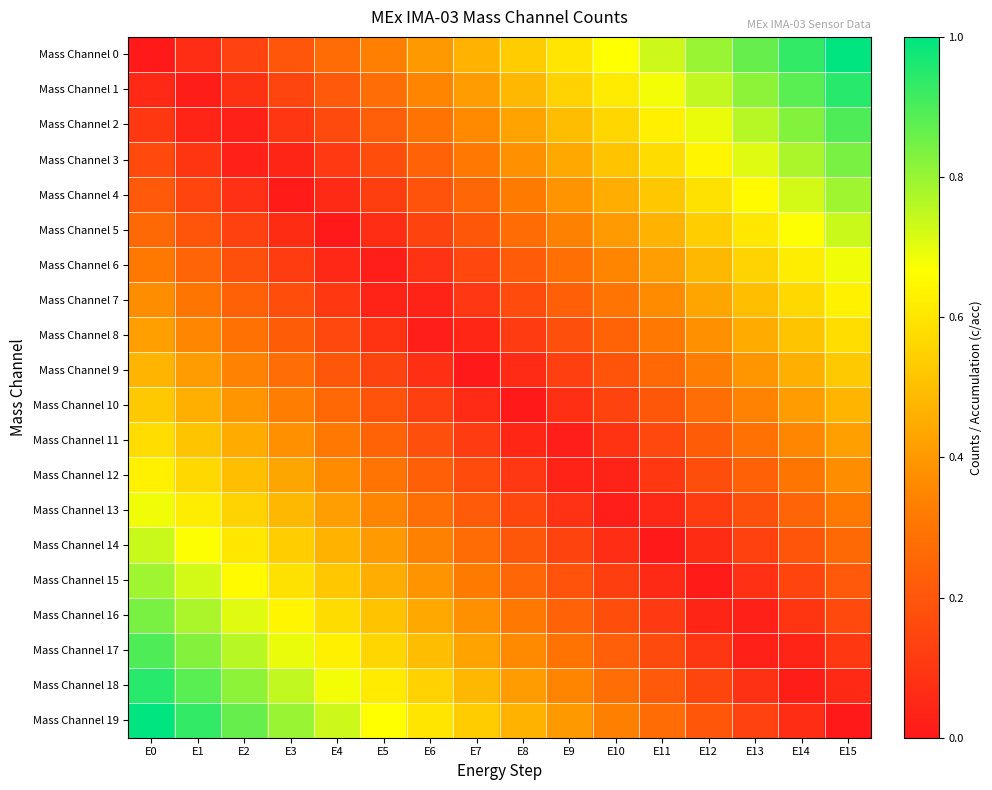

Reading left to right, list all the values displayed in this chart.

Mass Channel 0: E0=0.0	E1=0.1	E2=0.1	E3=0.2	E4=0.3	E5=0.3	E6=0.4	E7=0.5	E8=0.5	E9=0.6	E10=0.7	E11=0.7	E12=0.8	E13=0.9	E14=0.9	E15=1.0
Mass Channel 1: E0=0.1	E1=0.0	E2=0.1	E3=0.1	E4=0.2	E5=0.3	E6=0.3	E7=0.4	E8=0.5	E9=0.5	E10=0.6	E11=0.7	E12=0.7	E13=0.8	E14=0.9	E15=0.9
Mass Channel 2: E0=0.1	E1=0.0	E2=0.0	E3=0.1	E4=0.2	E5=0.2	E6=0.3	E7=0.4	E8=0.4	E9=0.5	E10=0.6	E11=0.6	E12=0.7	E13=0.8	E14=0.8	E15=0.9
Mass Channel 3: E0=0.2	E1=0.1	E2=0.0	E3=0.0	E4=0.1	E5=0.2	E6=0.2	E7=0.3	E8=0.4	E9=0.4	E10=0.5	E11=0.6	E12=0.6	E13=0.7	E14=0.8	E15=0.8
Mass Channel 4: E0=0.2	E1=0.1	E2=0.1	E3=0.0	E4=0.1	E5=0.1	E6=0.2	E7=0.3	E8=0.3	E9=0.4	E10=0.5	E11=0.5	E12=0.6	E13=0.7	E14=0.7	E15=0.8
Mass Channel 5: E0=0.3	E1=0.2	E2=0.1	E3=0.1	E4=0.0	E5=0.1	E6=0.1	E7=0.2	E8=0.3	E9=0.3	E10=0.4	E11=0.5	E12=0.5	E13=0.6	E14=0.7	E15=0.7
Mass Channel 6: E0=0.3	E1=0.2	E2=0.2	E3=0.1	E4=0.0	E5=0.0	E6=0.1	E7=0.2	E8=0.2	E9=0.3	E10=0.4	E11=0.4	E12=0.5	E13=0.6	E14=0.6	E15=0.7
Mass Channel 7: E0=0.4	E1=0.3	E2=0.2	E3=0.2	E4=0.1	E5=0.0	E6=0.0	E7=0.1	E8=0.2	E9=0.2	E10=0.3	E11=0.4	E12=0.4	E13=0.5	E14=0.6	E15=0.6
Mass Channel 8: E0=0.4	E1=0.4	E2=0.3	E3=0.2	E4=0.2	E5=0.1	E6=0.0	E7=0.0	E8=0.1	E9=0.2	E10=0.2	E11=0.3	E12=0.4	E13=0.4	E14=0.5	E15=0.6
Mass Channel 9: E0=0.5	E1=0.4	E2=0.3	E3=0.3	E4=0.2	E5=0.1	E6=0.1	E7=0.0	E8=0.1	E9=0.1	E10=0.2	E11=0.3	E12=0.3	E13=0.4	E14=0.5	E15=0.5
Mass Channel 10: E0=0.5	E1=0.5	E2=0.4	E3=0.3	E4=0.3	E5=0.2	E6=0.1	E7=0.1	E8=0.0	E9=0.1	E10=0.1	E11=0.2	E12=0.3	E13=0.3	E14=0.4	E15=0.5
Mass Channel 11: E0=0.6	E1=0.5	E2=0.4	E3=0.4	E4=0.3	E5=0.2	E6=0.2	E7=0.1	E8=0.0	E9=0.0	E10=0.1	E11=0.2	E12=0.2	E13=0.3	E14=0.4	E15=0.4
Mass Channel 12: E0=0.6	E1=0.6	E2=0.5	E3=0.4	E4=0.4	E5=0.3	E6=0.2	E7=0.2	E8=0.1	E9=0.0	E10=0.0	E11=0.1	E12=0.2	E13=0.2	E14=0.3	E15=0.4
Mass Channel 13: E0=0.7	E1=0.6	E2=0.6	E3=0.5	E4=0.4	E5=0.4	E6=0.3	E7=0.2	E8=0.2	E9=0.1	E10=0.0	E11=0.0	E12=0.1	E13=0.2	E14=0.2	E15=0.3
Mass Channel 14: E0=0.7	E1=0.7	E2=0.6	E3=0.5	E4=0.5	E5=0.4	E6=0.3	E7=0.3	E8=0.2	E9=0.1	E10=0.1	E11=0.0	E12=0.1	E13=0.1	E14=0.2	E15=0.3
Mass Channel 15: E0=0.8	E1=0.7	E2=0.7	E3=0.6	E4=0.5	E5=0.5	E6=0.4	E7=0.3	E8=0.3	E9=0.2	E10=0.1	E11=0.1	E12=0.0	E13=0.1	E14=0.1	E15=0.2
Mass Channel 16: E0=0.8	E1=0.8	E2=0.7	E3=0.6	E4=0.6	E5=0.5	E6=0.4	E7=0.4	E8=0.3	E9=0.2	E10=0.2	E11=0.1	E12=0.0	E13=0.0	E14=0.1	E15=0.2
Mass Channel 17: E0=0.9	E1=0.8	E2=0.8	E3=0.7	E4=0.6	E5=0.6	E6=0.5	E7=0.4	E8=0.4	E9=0.3	E10=0.2	E11=0.2	E12=0.1	E13=0.0	E14=0.0	E15=0.1
Mass Channel 18: E0=0.9	E1=0.9	E2=0.8	E3=0.7	E4=0.7	E5=0.6	E6=0.5	E7=0.5	E8=0.4	E9=0.3	E10=0.3	E11=0.2	E12=0.1	E13=0.1	E14=0.0	E15=0.1
Mass Channel 19: E0=1.0	E1=0.9	E2=0.9	E3=0.8	E4=0.7	E5=0.7	E6=0.6	E7=0.5	E8=0.5	E9=0.4	E10=0.3	E11=0.3	E12=0.2	E13=0.1	E14=0.1	E15=0.0